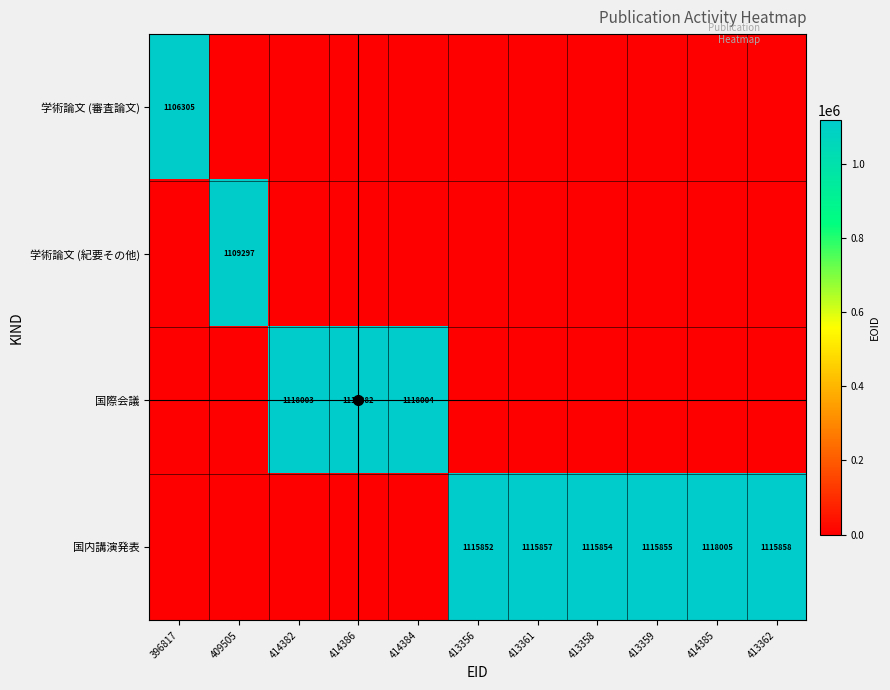

Is it true that 学術論文 (審査論文) equals 438395 at 396817?

False